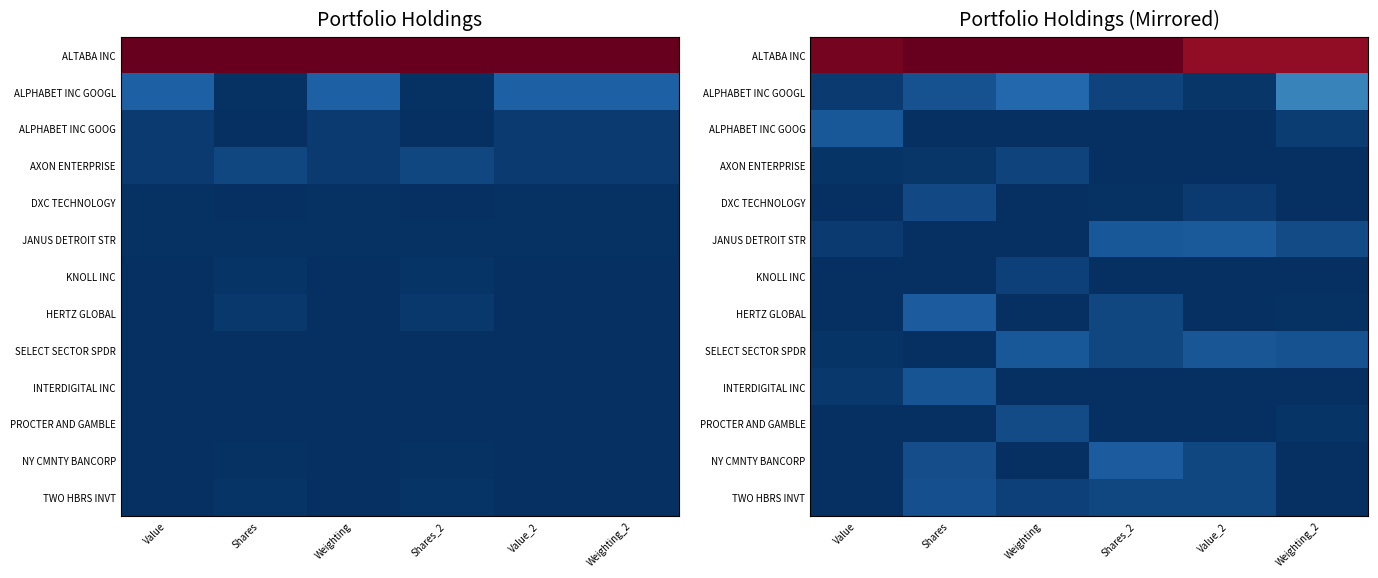

What is the spread (max minus min) of values at Value_2?

0.9